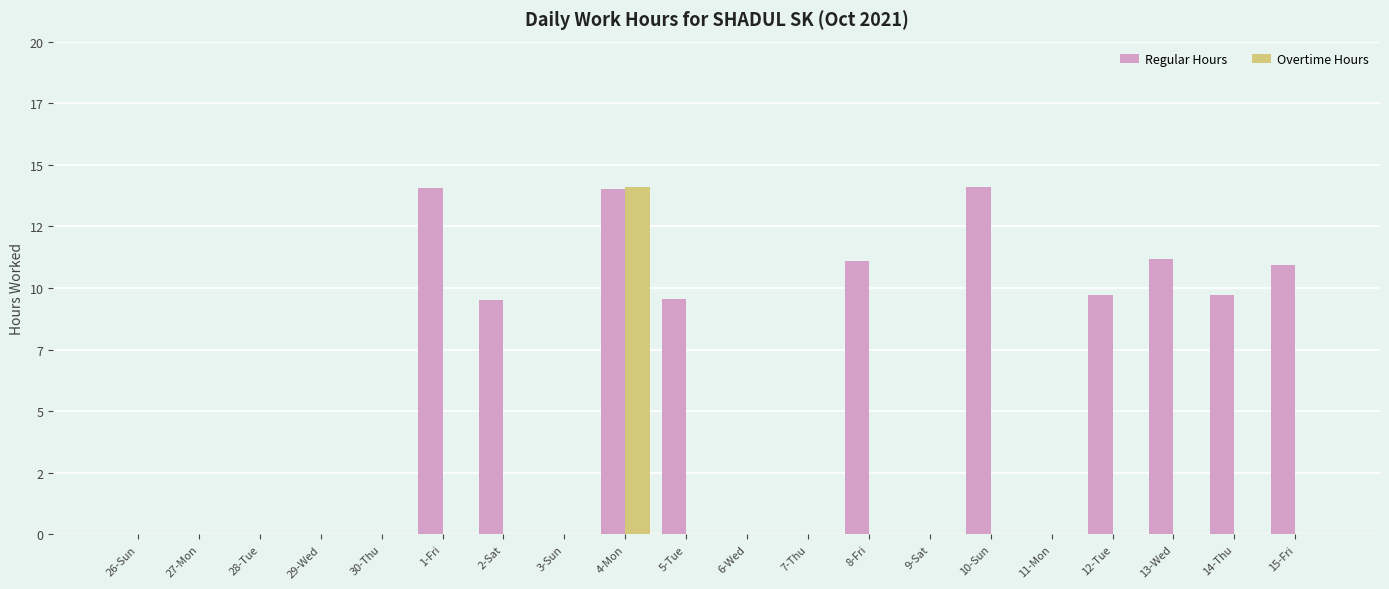

At how many categories does at least one series exceed 7?

10